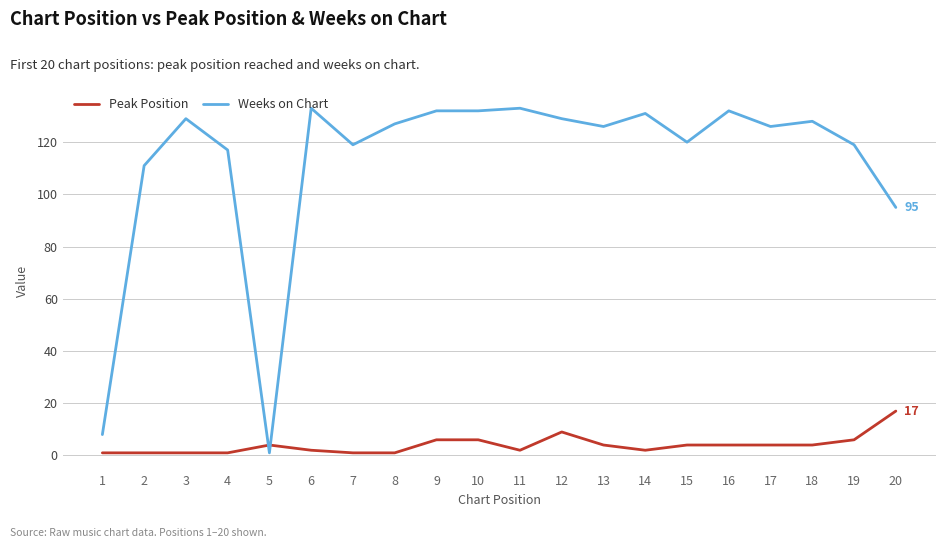

List the series in order of their peak value, highest first.

Weeks on Chart, Peak Position